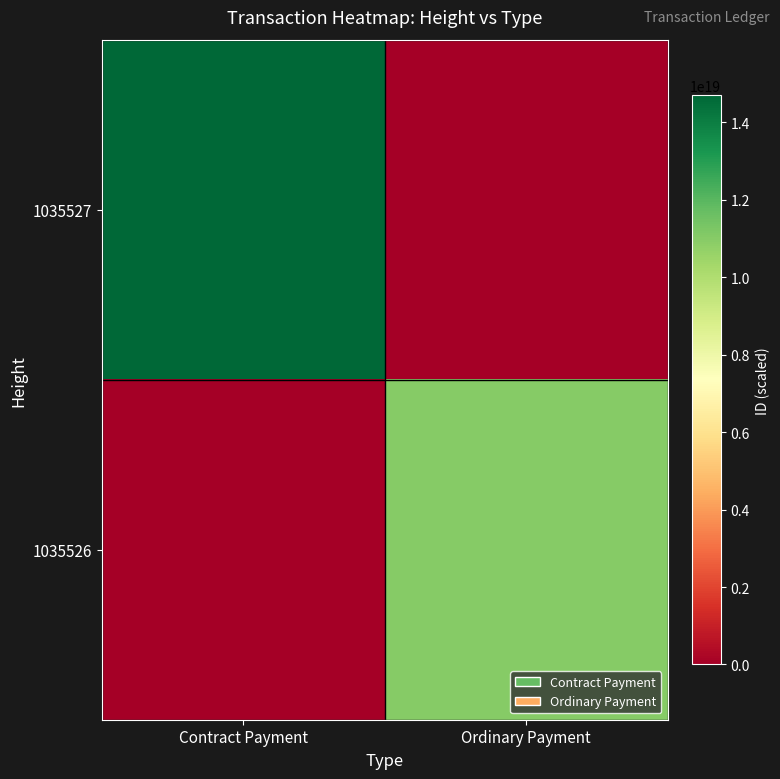

What is the spread (max minus min) of values at Contract Payment?

14704150549420374016